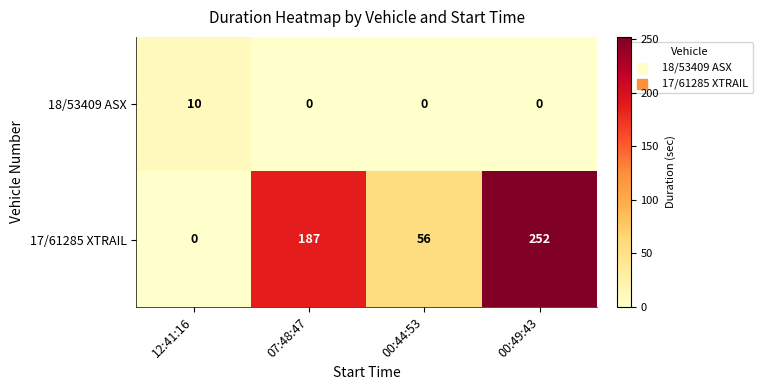

Reading left to right, transcribe all the data shown in this chart.

18/53409 ASX: 12:41:16=10	07:48:47=0	00:44:53=0	00:49:43=0
17/61285 XTRAIL: 12:41:16=0	07:48:47=187	00:44:53=56	00:49:43=252